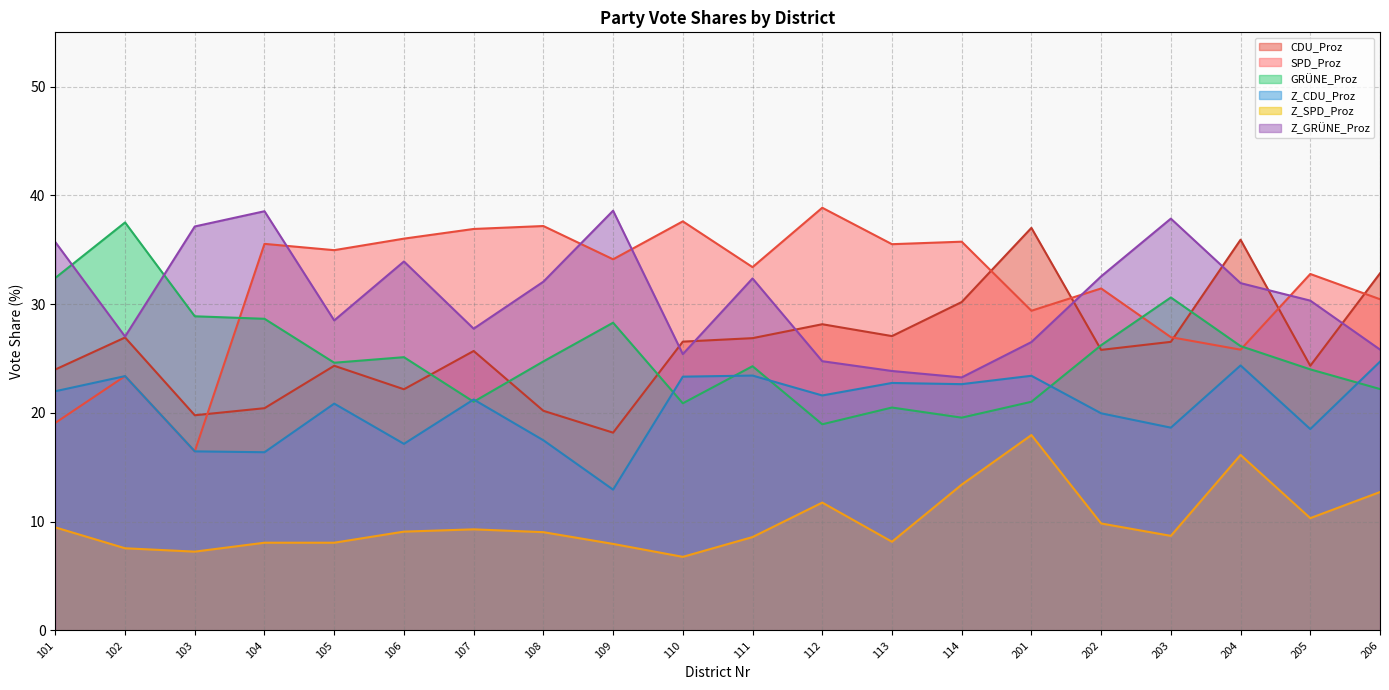

How many data points in GRÜNE_Proz are less than 24?

7